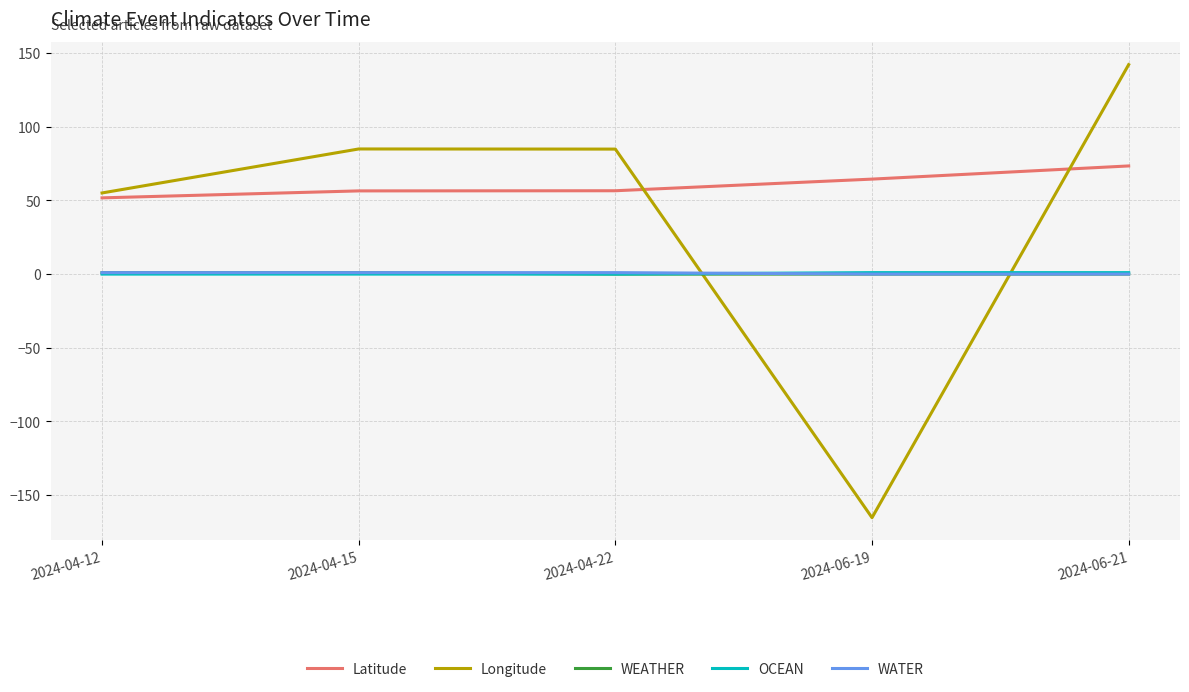

What is the smallest value displayed?

-165.4